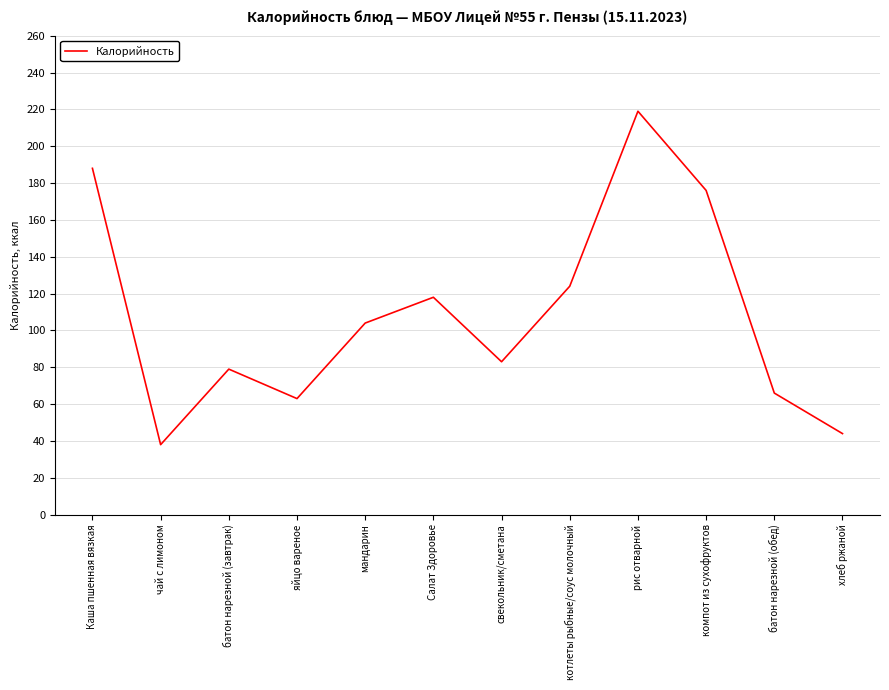

How many values are below 104?

6